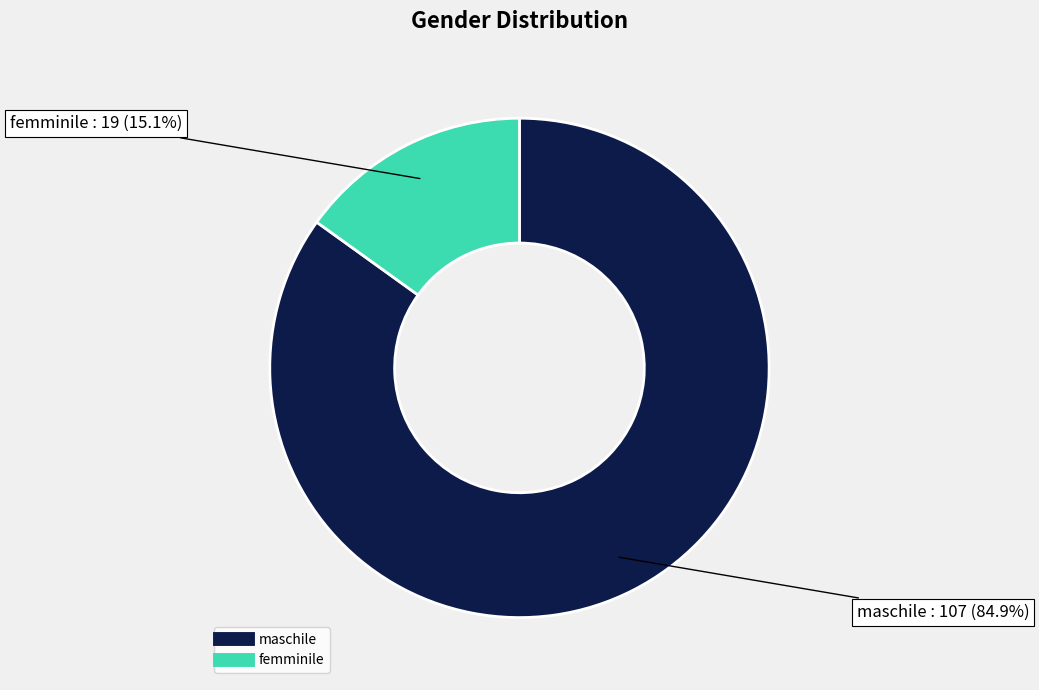

Does maschile account for over 50% of the chart?

Yes